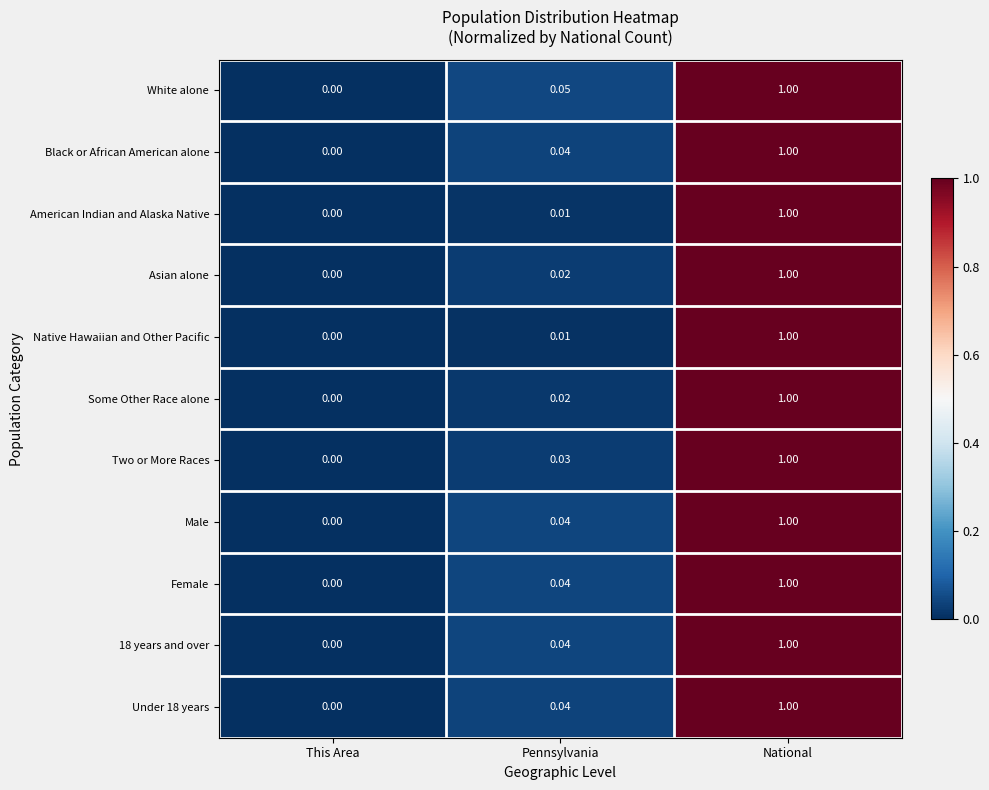

At which label is American Indian and Alaska Native closest to 0?

This Area